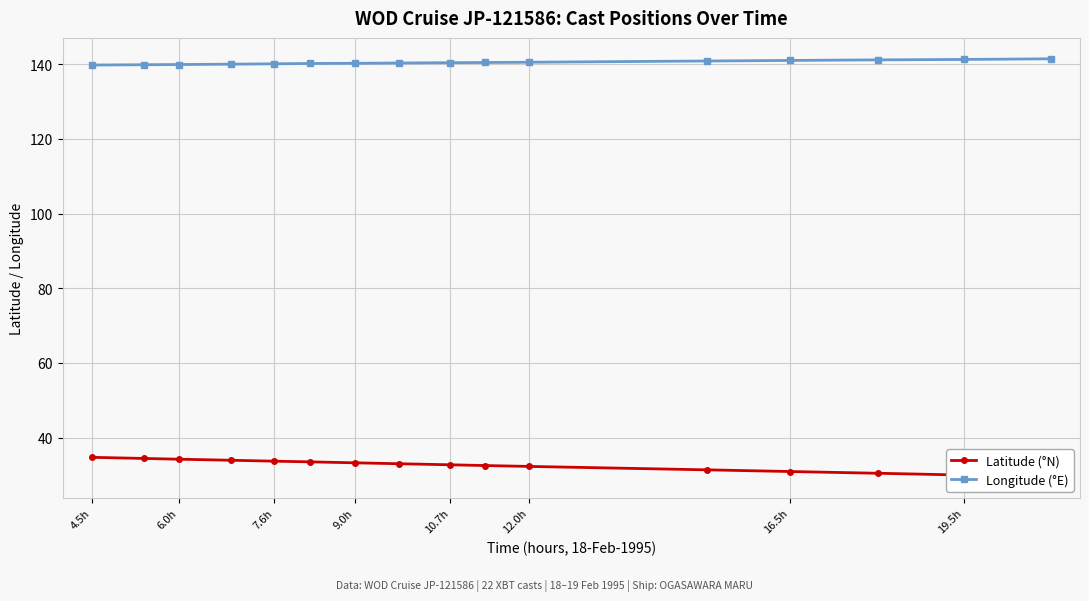

The Latitude (°N) series shows 10.0 at 10.7h. True or false?

False